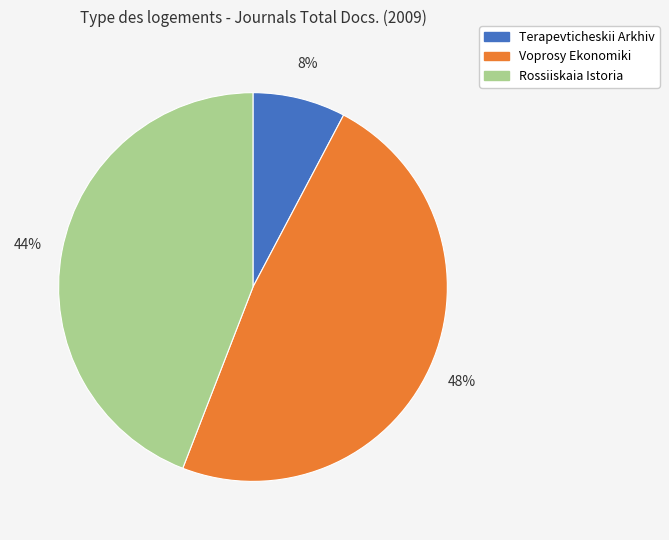

Which has a higher value, Terapevticheskii Arkhiv or Voprosy Ekonomiki?

Voprosy Ekonomiki